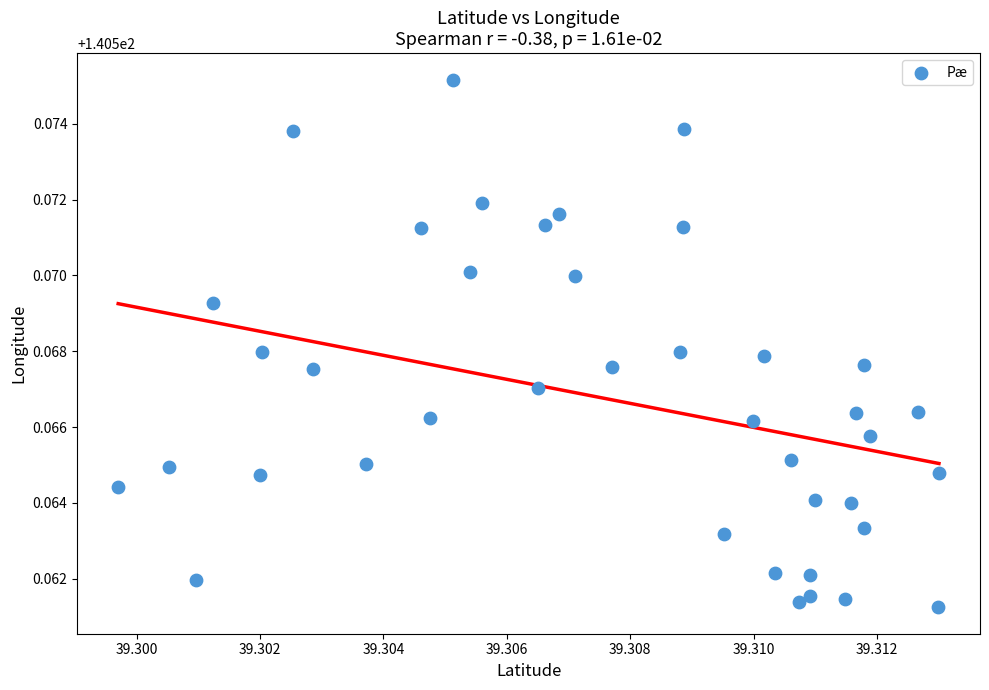

Count the number of points in this scatter plot.

40